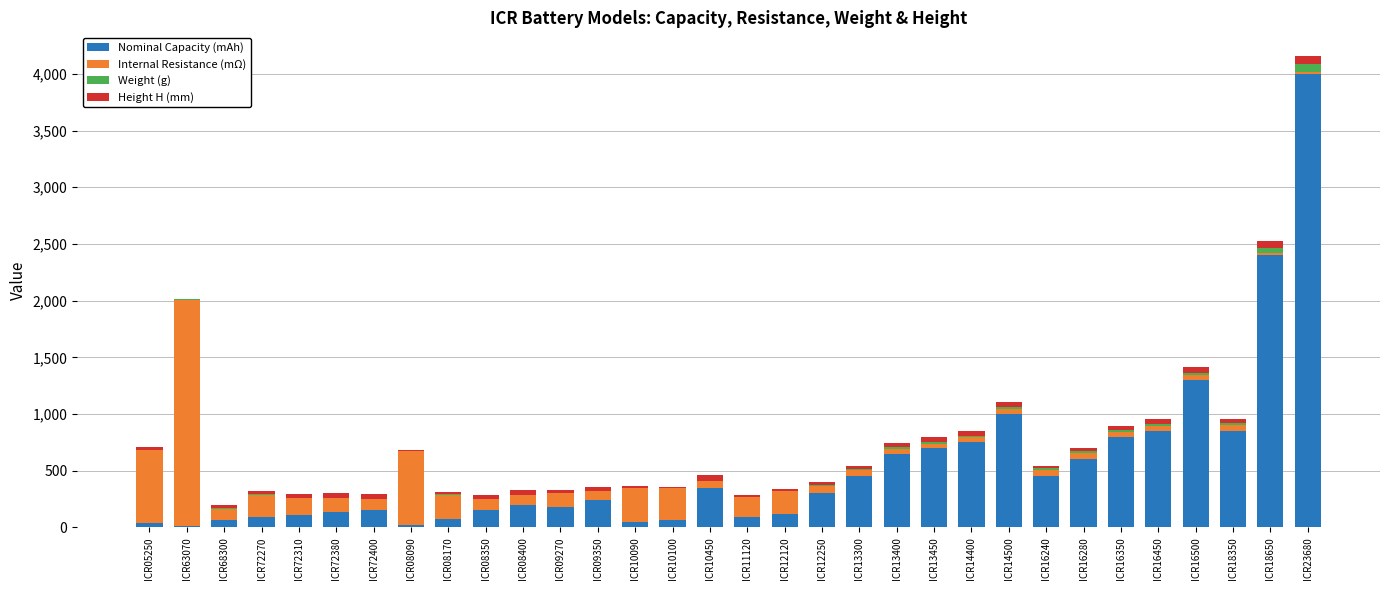

At which category is the sum across all series the highest?

ICR23680